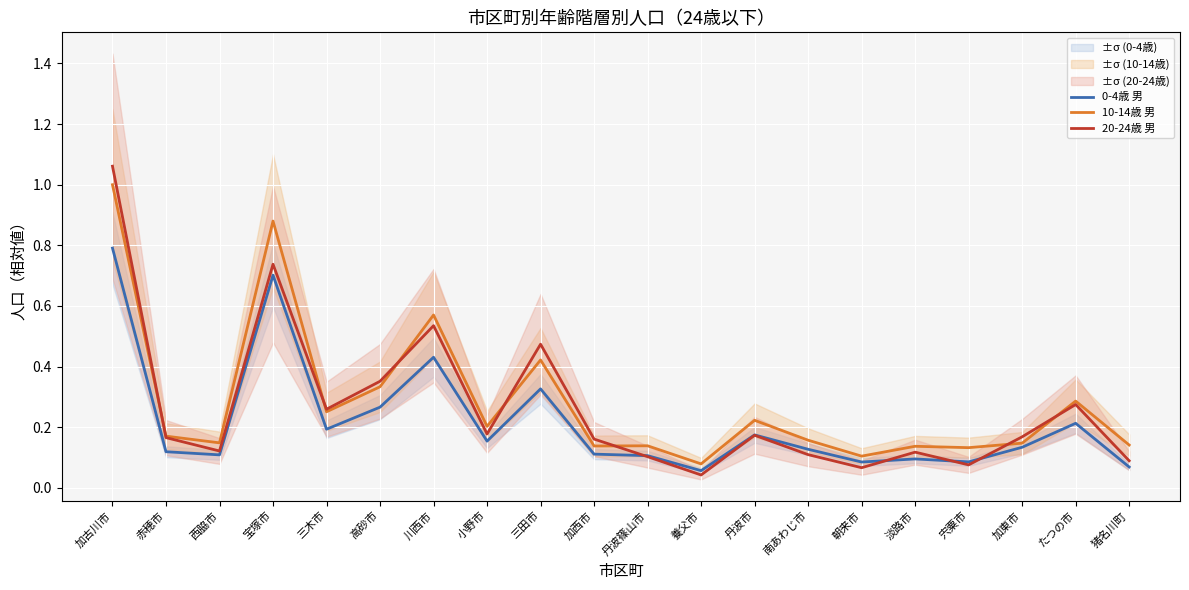

What is the label of the 1st point from the left?

加古川市